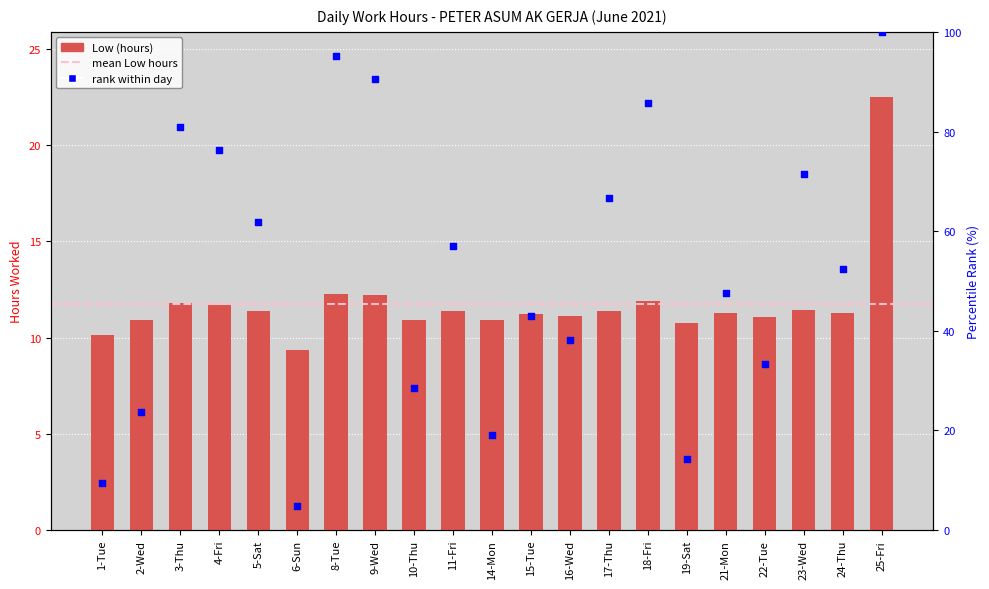

At how many categories does at least one series exceed 82?

4